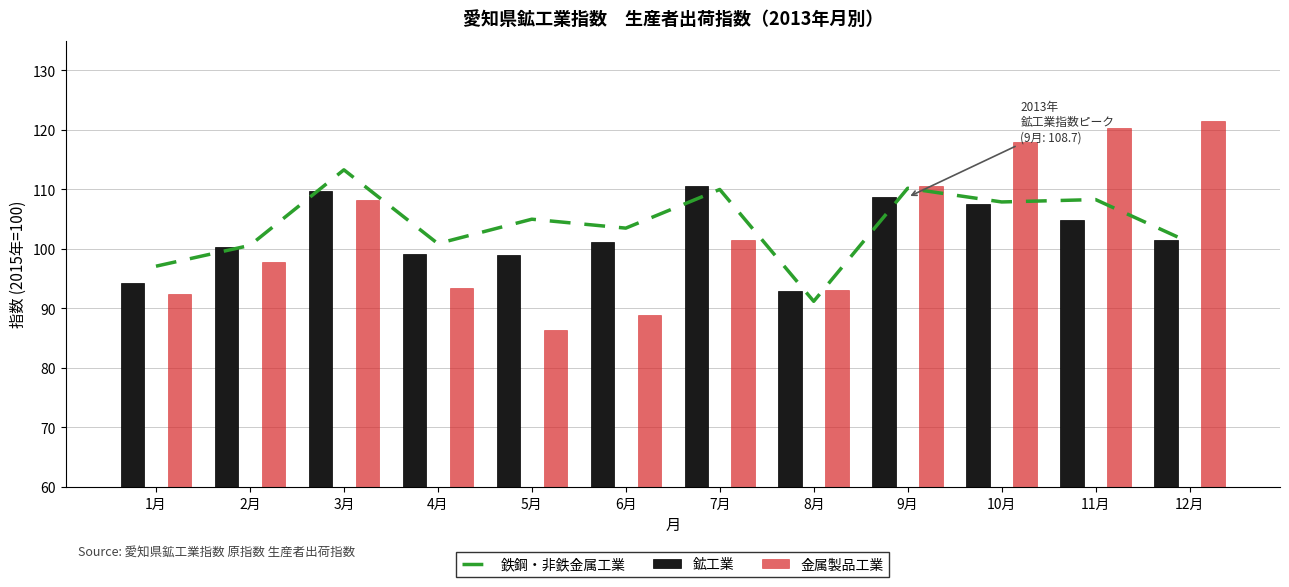

How many values in the 金属製品工業 series exceed 101?

6